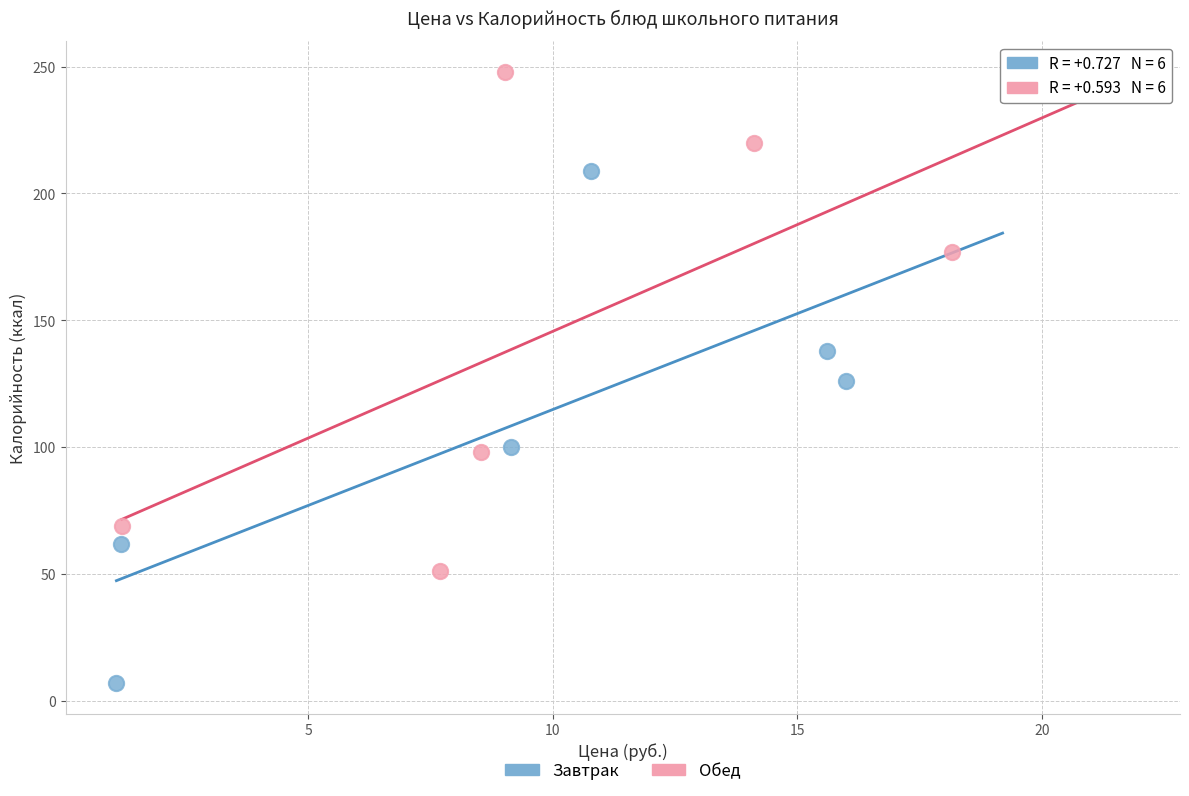

Which series contains the highest Y value?

Обед